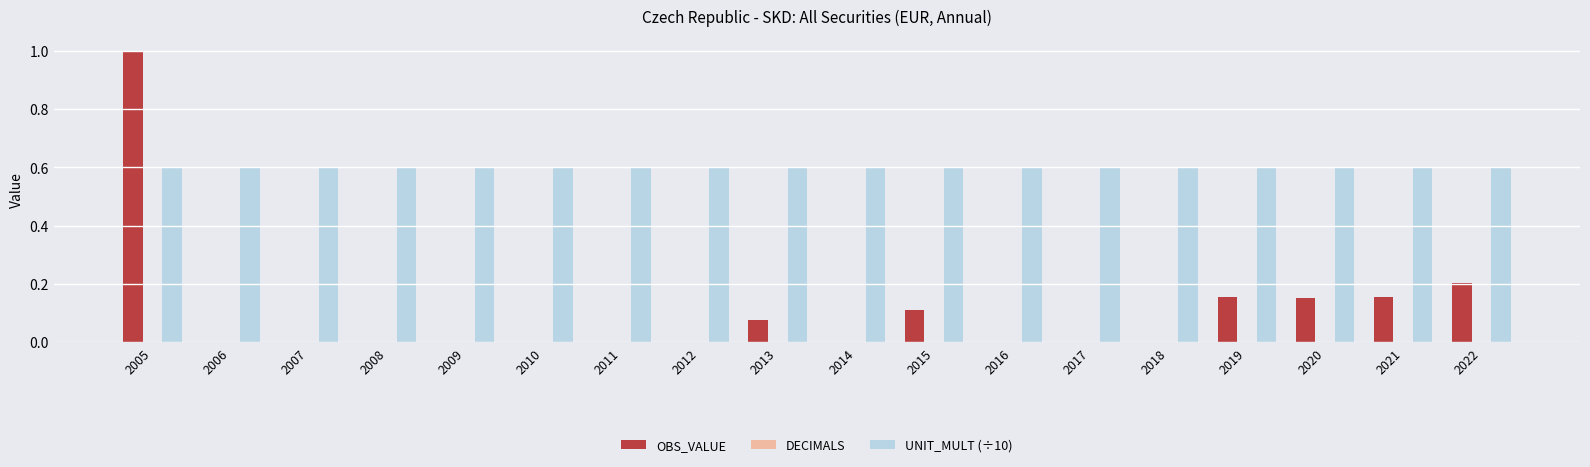

Which category has the highest value across all series?

2005